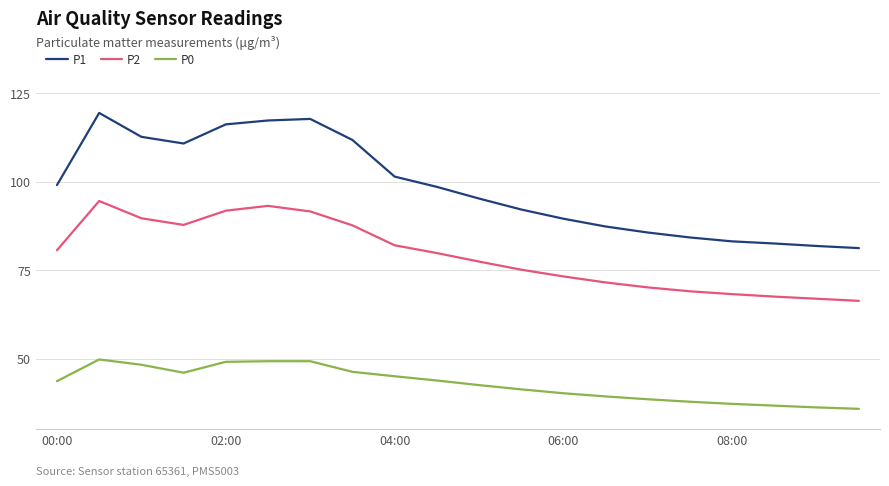

Which series has the largest total across all categories?

P1